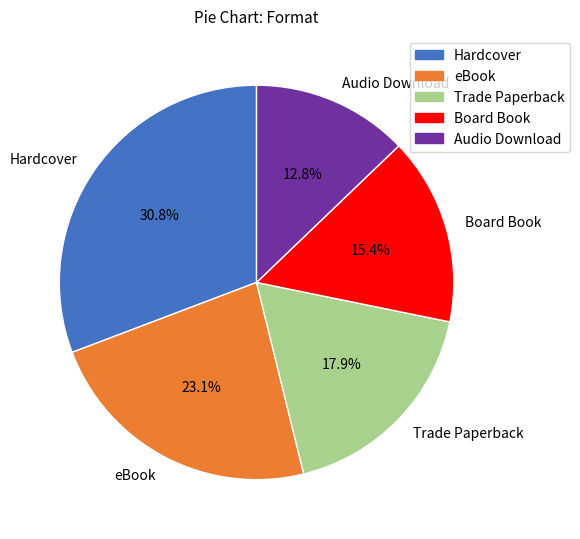

True or false: Trade Paperback accounts for 4% of the total.

False